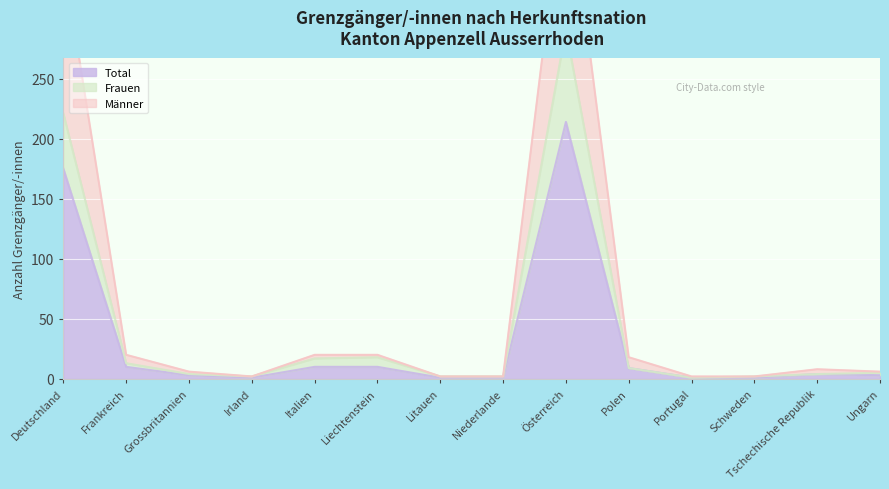

List the series in order of their overall mean, highest first.

Männer, Frauen, Total